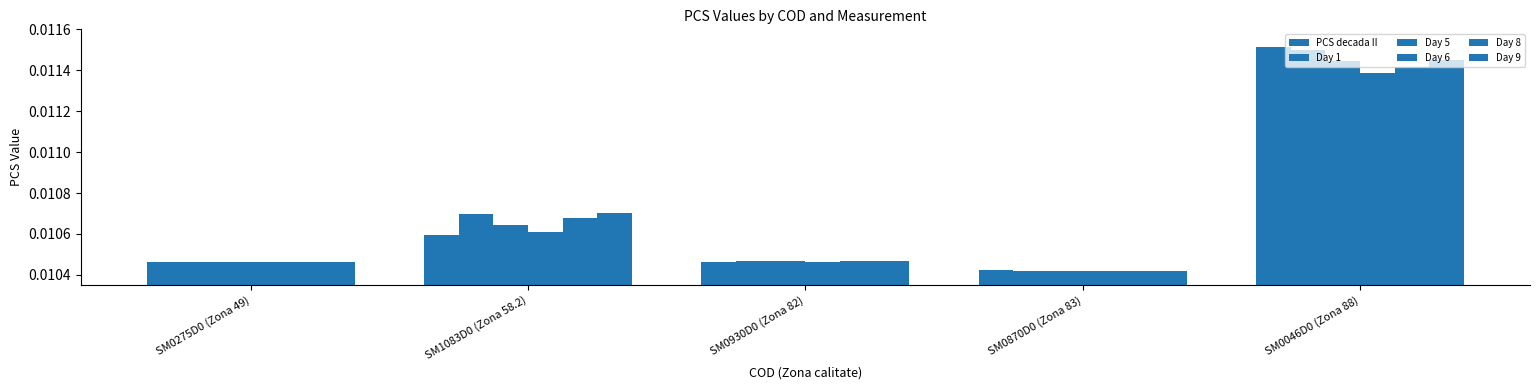

Are the bars horizontal?

No